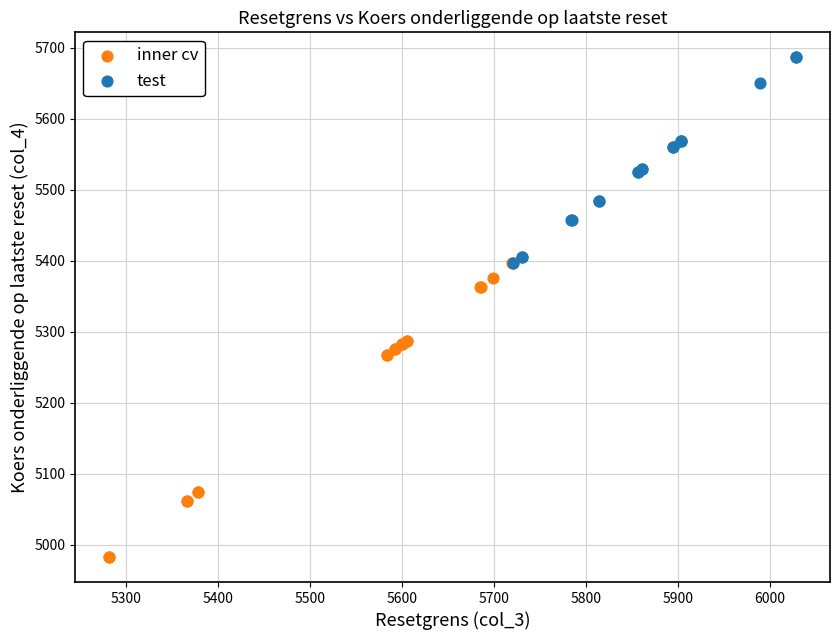

Which series has the largest Y range (max minus min)?

inner cv